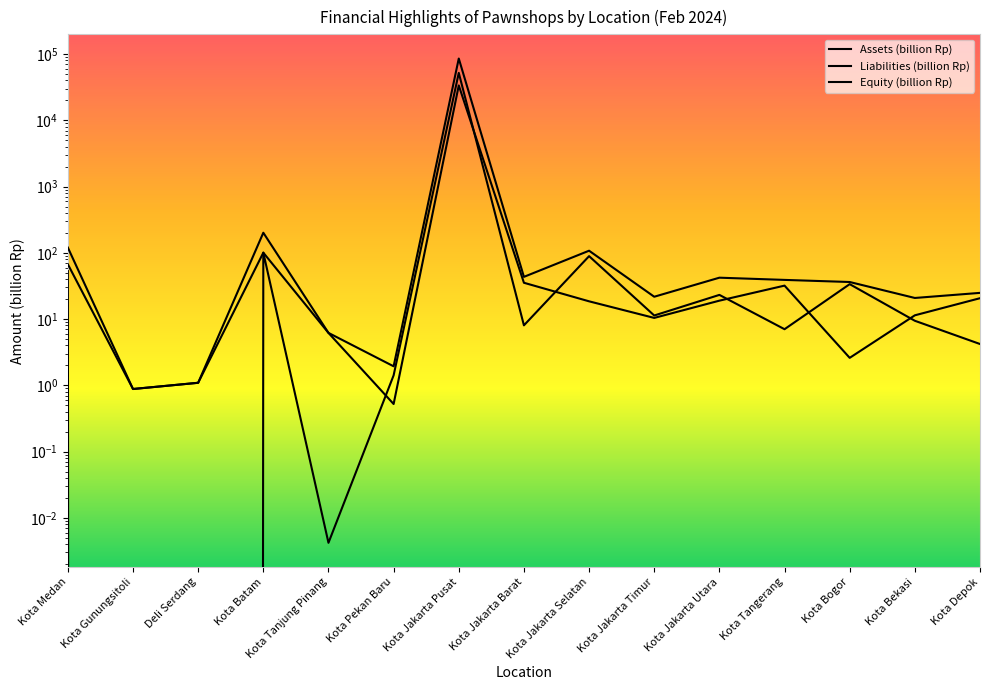

Which category has the highest value in the Liabilities (billion Rp) series?

Kota Jakarta Pusat